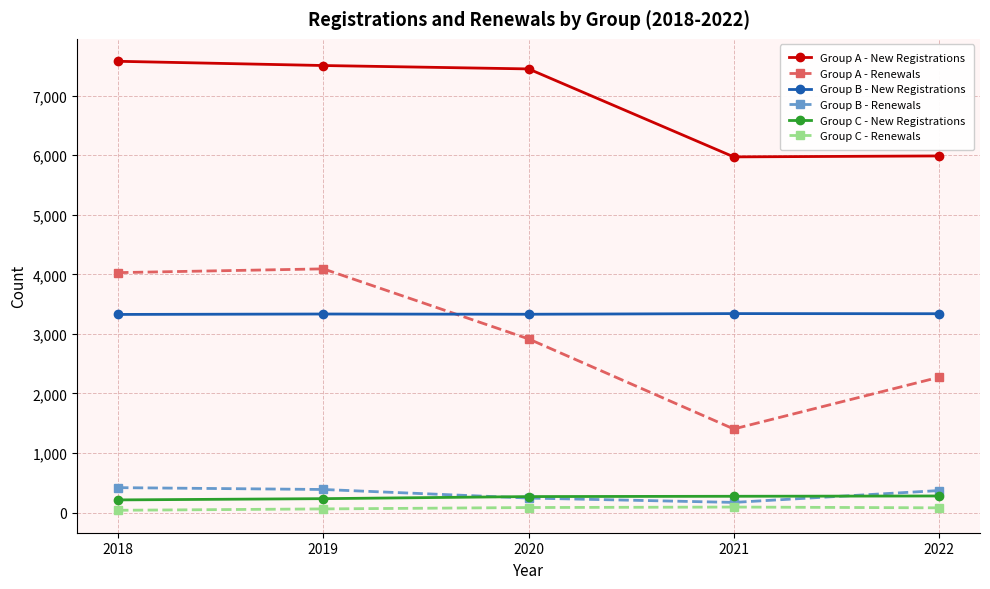

What is the greatest value displayed?

7577